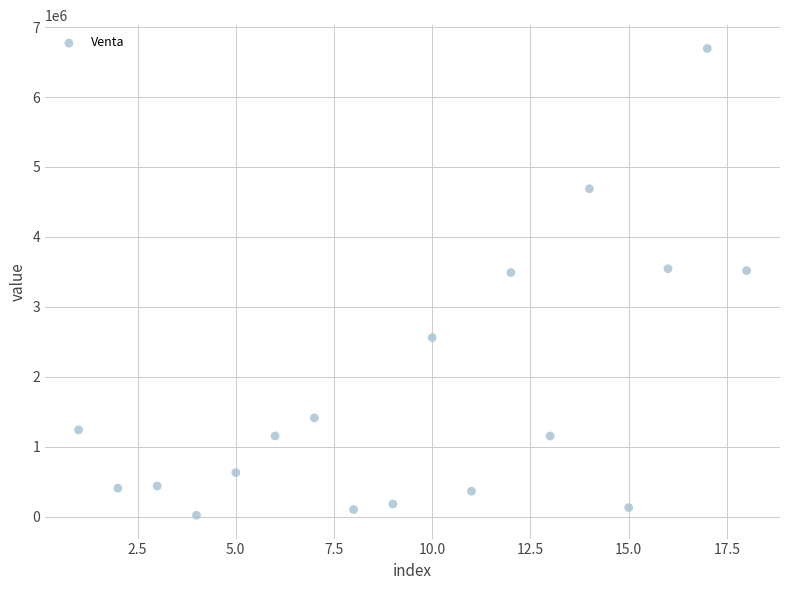

What is the range of Y values (max minus min)?

6670170.3